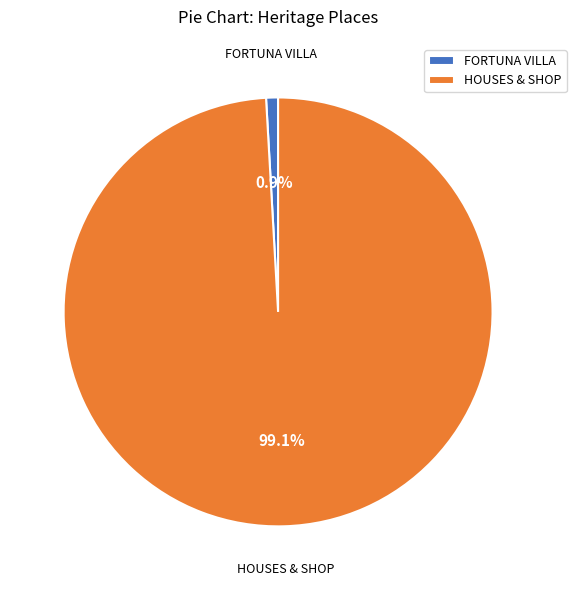

To the nearest percent, what percentage of the pie is HOUSES & SHOP?

99%